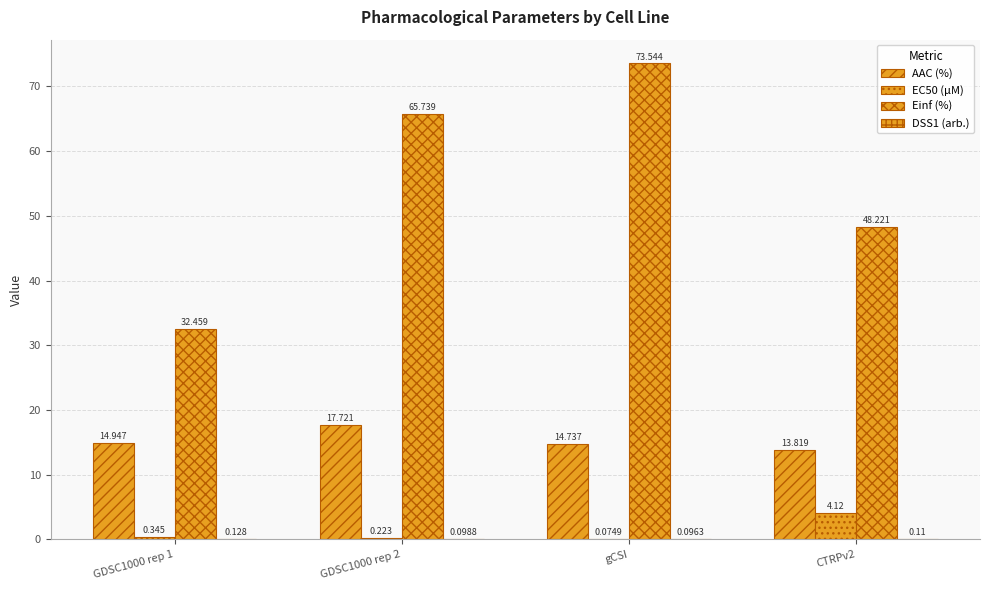

True or false: EC50 (µM) has a value of 0.3 at GDSC1000 rep 1.

True